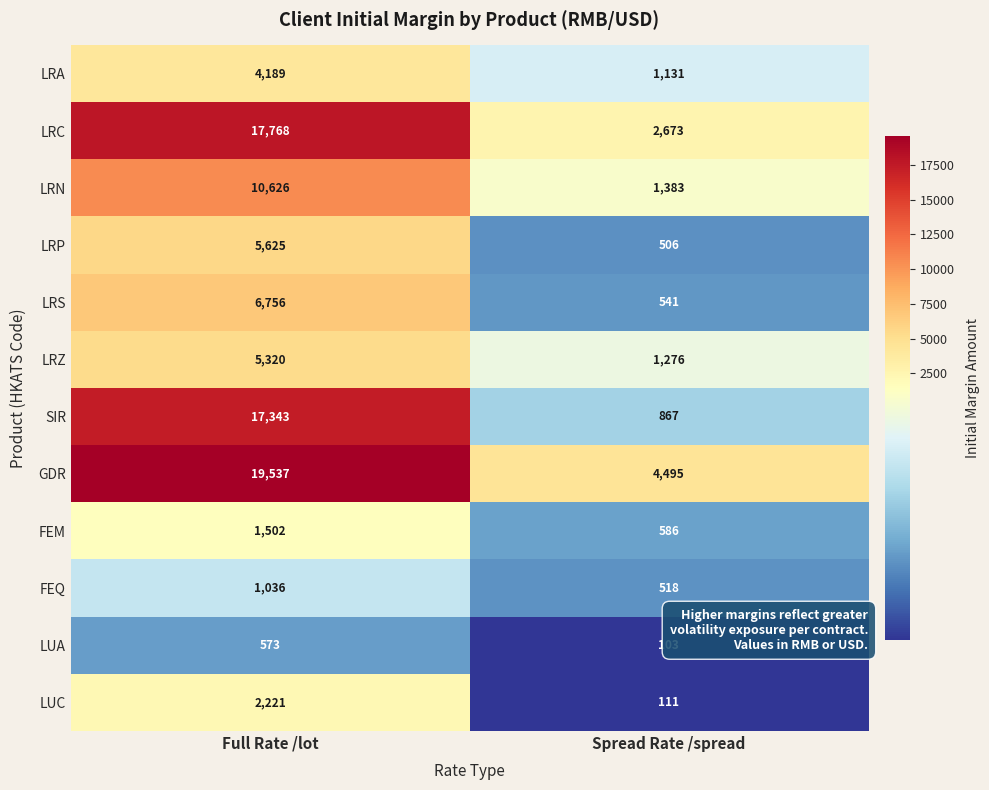

What is the difference between the maximum and minimum values in the LUA series?

470